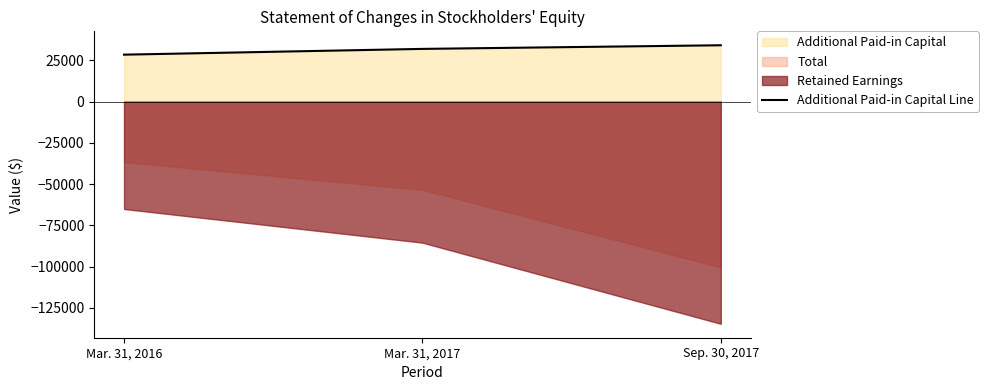

What is the value of the 2nd point from the left?

31963